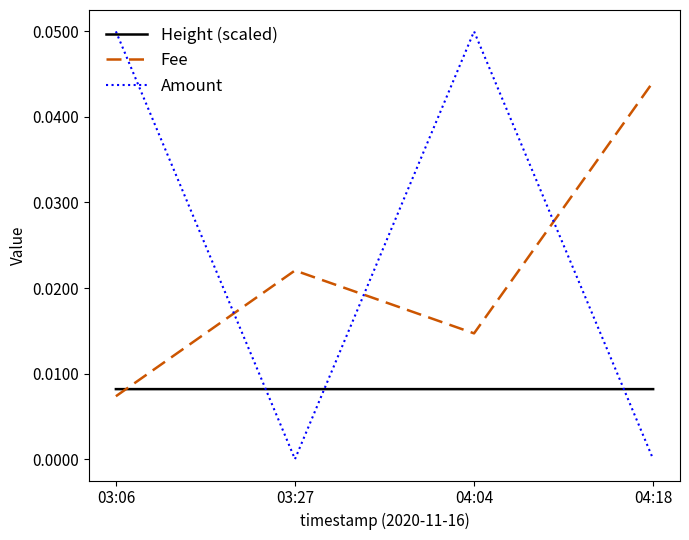

The Height (scaled) series shows 0.0 at 03:06. True or false?

True